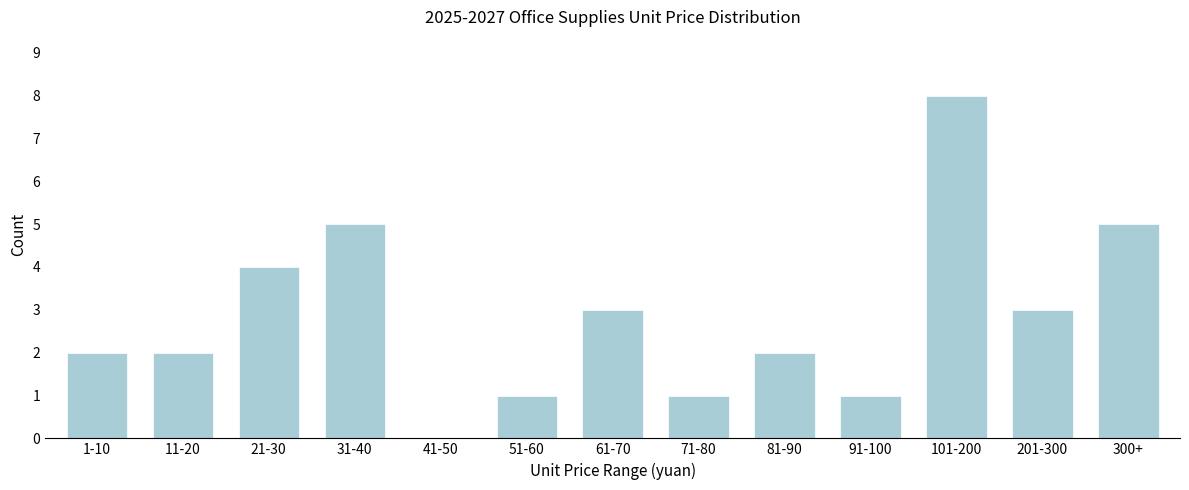

Reading left to right, extract all data points from this chart.

1-10=2	11-20=2	21-30=4	31-40=5	41-50=0	51-60=1	61-70=3	71-80=1	81-90=2	91-100=1	101-200=8	201-300=3	300+=5